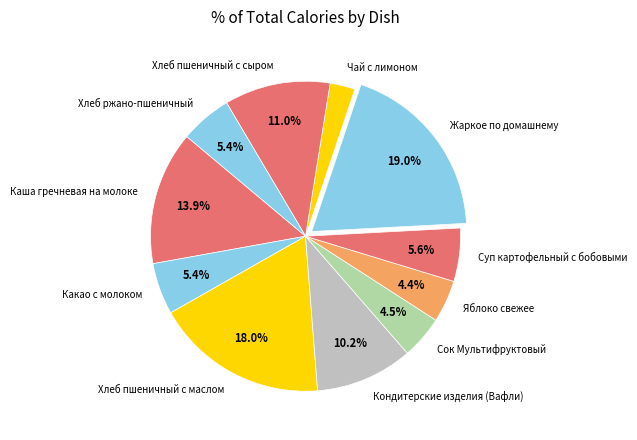

To the nearest percent, what is the difference between the largest and smallest slice percentages?

16%